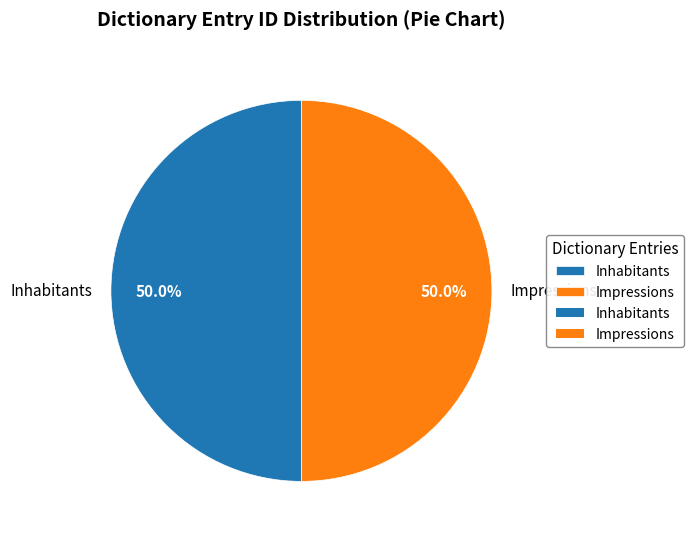

To the nearest percent, what percentage of the pie is Inhabitants?

50%